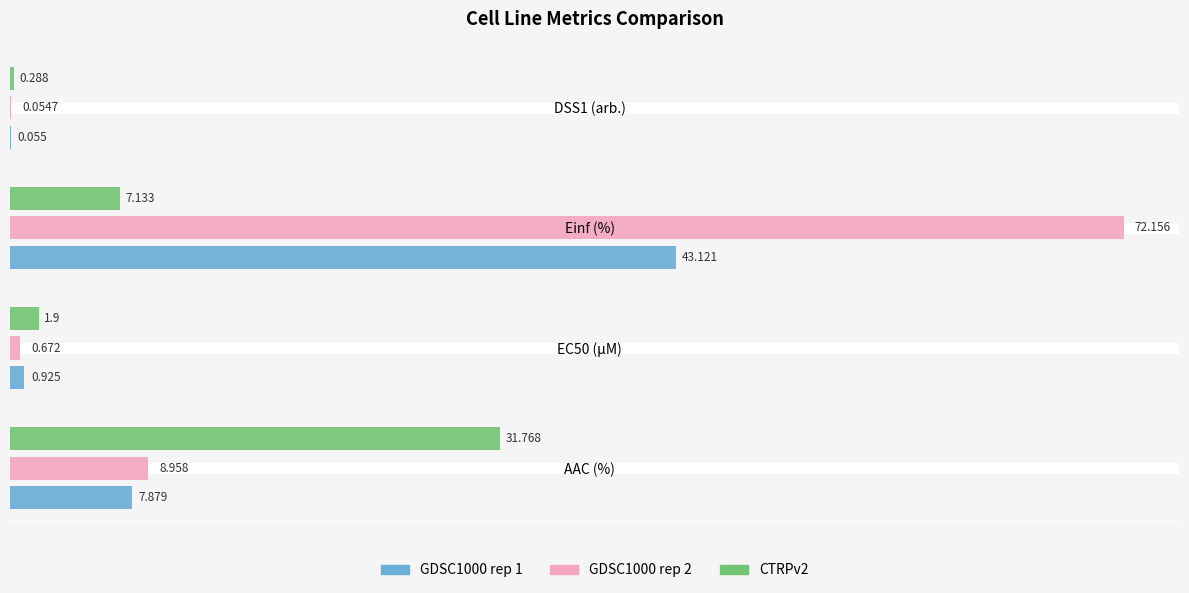

Which category has the highest value in the GDSC1000 rep 2 series?

Einf (%)